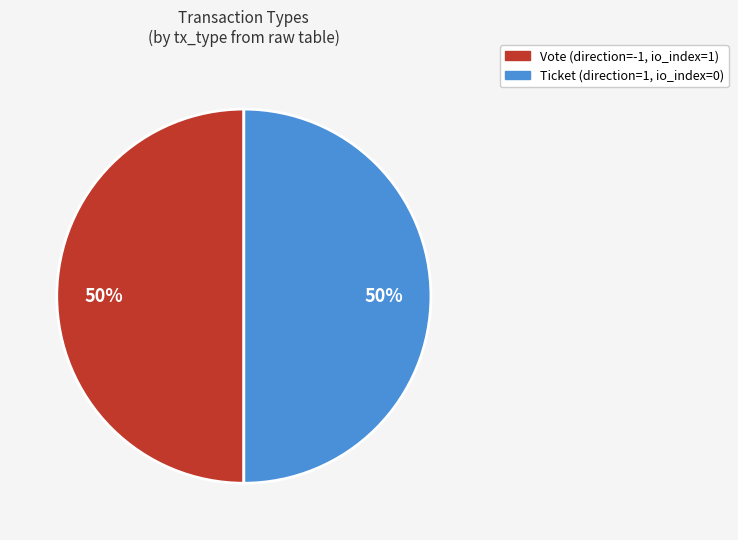

What percentage is the Vote slice, to the nearest percent?

50%